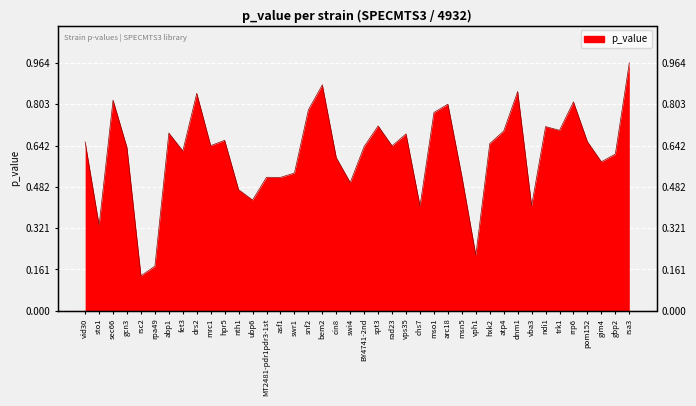

Count the number of categories in the chart.

40